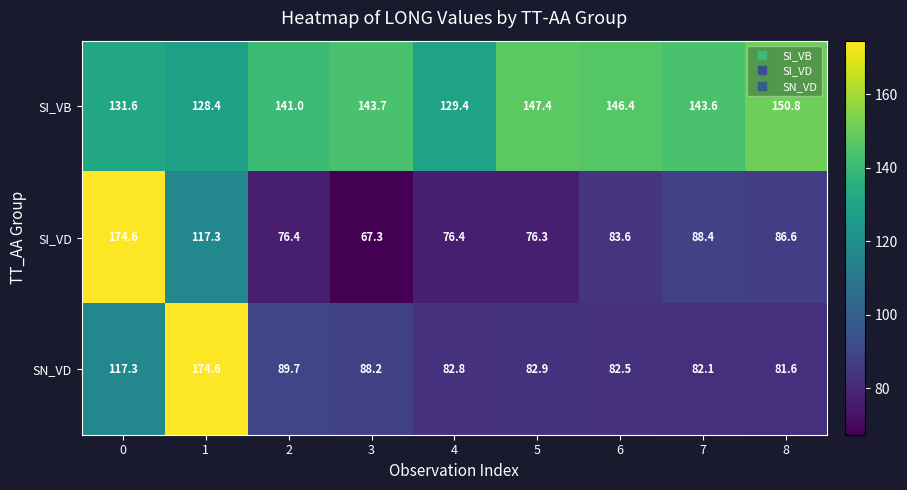

Reading left to right, transcribe all the data shown in this chart.

SI_VB: 0=131.6	1=128.4	2=141.0	3=143.7	4=129.4	5=147.4	6=146.4	7=143.6	8=150.8
SI_VD: 0=174.6	1=117.3	2=76.4	3=67.3	4=76.4	5=76.3	6=83.6	7=88.4	8=86.6
SN_VD: 0=117.3	1=174.6	2=89.7	3=88.2	4=82.8	5=82.9	6=82.5	7=82.1	8=81.6